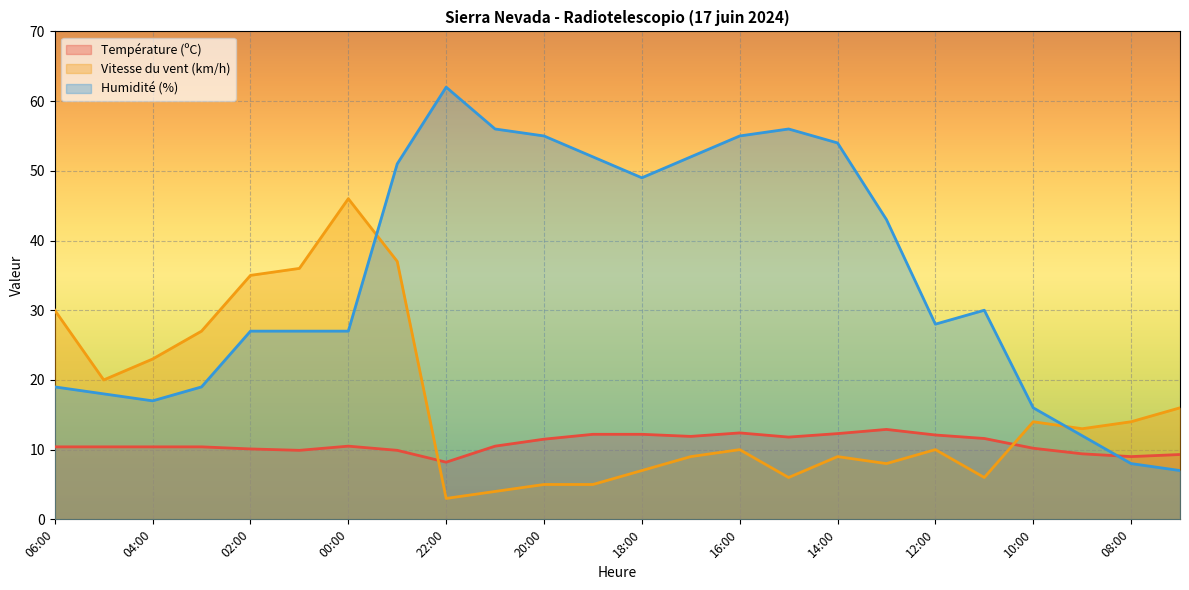

Reading right to left, extract all data points from this chart.

Température (ºC): 07:00=9.3	08:00=9.0	09:00=9.4	10:00=10.2	11:00=11.6	12:00=12.1	13:00=12.9	14:00=12.3	15:00=11.8	16:00=12.4	17:00=11.9	18:00=12.2	19:00=12.2	20:00=11.5	21:00=10.5	22:00=8.2	23:00=9.9	00:00=10.5	01:00=9.9	02:00=10.1	03:00=10.4	04:00=10.4	05:00=10.4	06:00=10.4
Vitesse du vent (km/h): 07:00=16.0	08:00=14.0	09:00=13.0	10:00=14.0	11:00=6.0	12:00=10.0	13:00=8.0	14:00=9.0	15:00=6.0	16:00=10.0	17:00=9.0	18:00=7.0	19:00=5.0	20:00=5.0	21:00=4.0	22:00=3.0	23:00=37.0	00:00=46.0	01:00=36.0	02:00=35.0	03:00=27.0	04:00=23.0	05:00=20.0	06:00=30.0
Humidité (%): 07:00=7.0	08:00=8.0	09:00=12.0	10:00=16.0	11:00=30.0	12:00=28.0	13:00=43.0	14:00=54.0	15:00=56.0	16:00=55.0	17:00=52.0	18:00=49.0	19:00=52.0	20:00=55.0	21:00=56.0	22:00=62.0	23:00=51.0	00:00=27.0	01:00=27.0	02:00=27.0	03:00=19.0	04:00=17.0	05:00=18.0	06:00=19.0